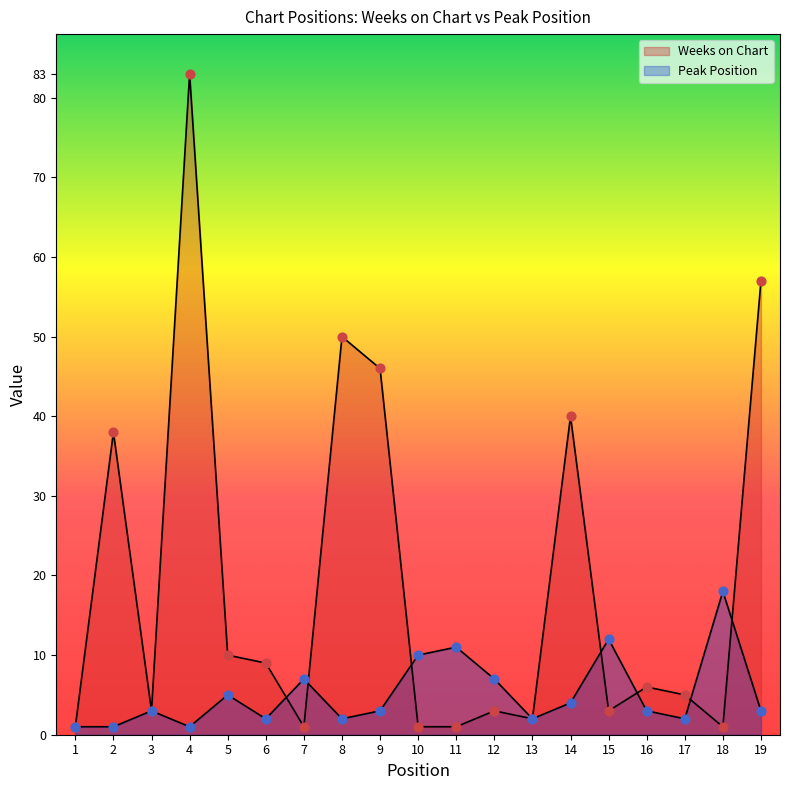

Which series has the largest total across all categories?

Weeks on Chart